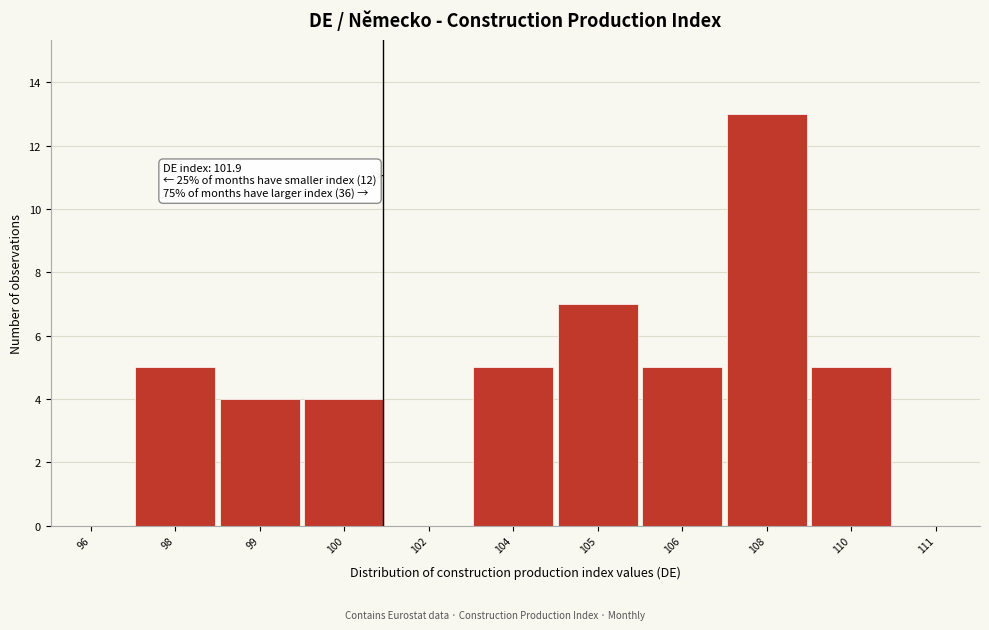

Reading left to right, extract all data points from this chart.

96=0	98=5	99=4	100=4	102=0	104=5	105=7	106=5	108=13	110=5	111=0